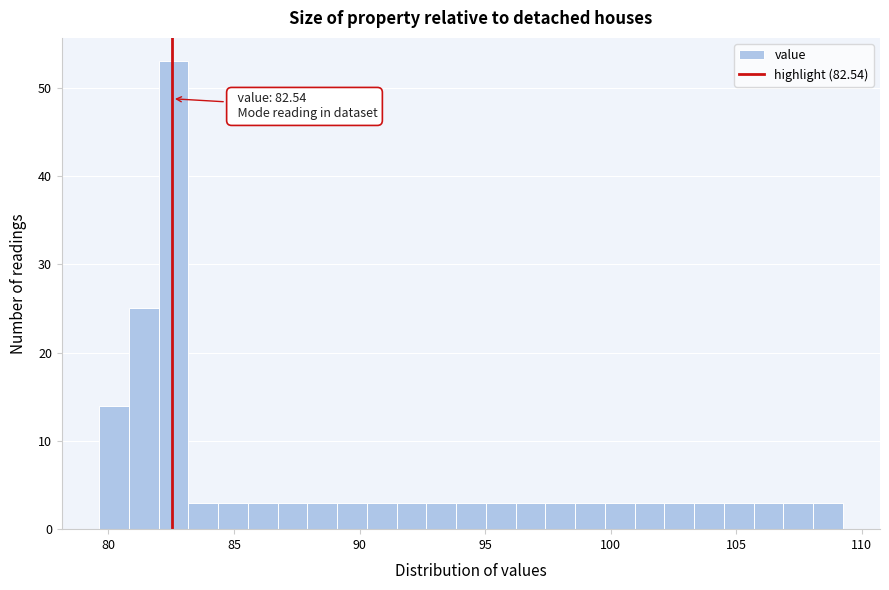

Around what value on the x-axis is the tallest bar? Give the approximate position of its centre, as read against the axis.

82.5